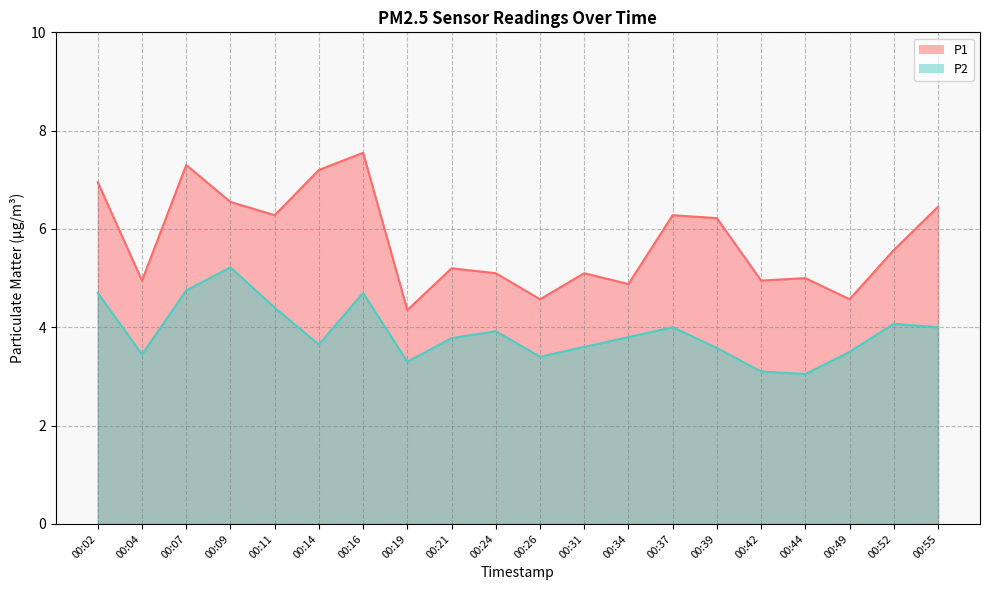

At which category does P1 reach its first local valley?

00:04